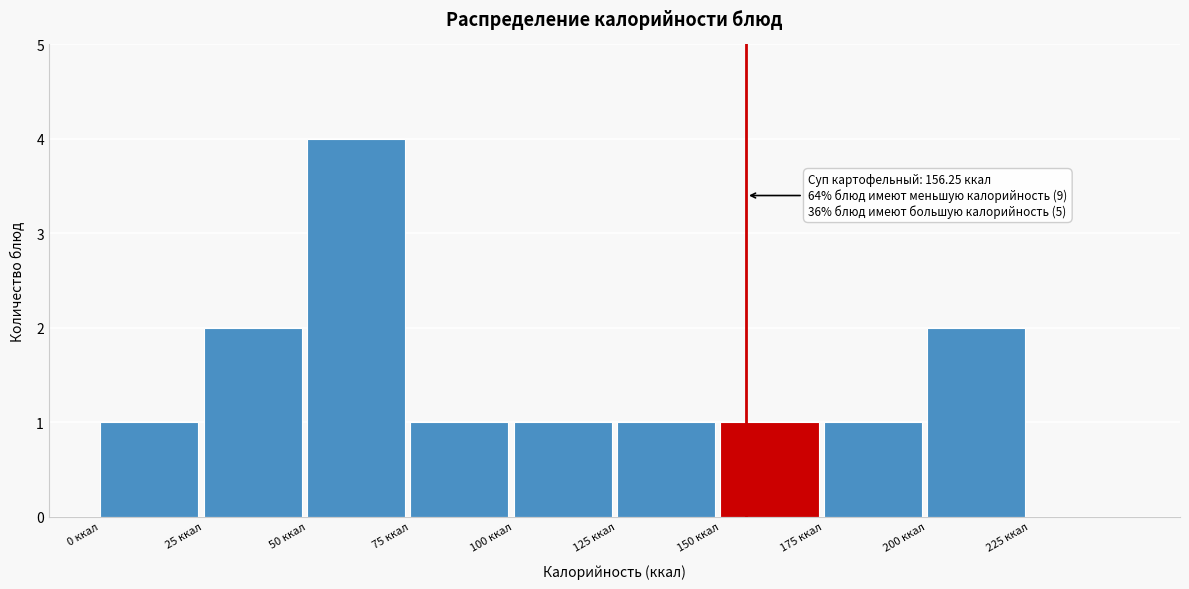

Which range on the x-axis has the tallest bar?

50 to 75